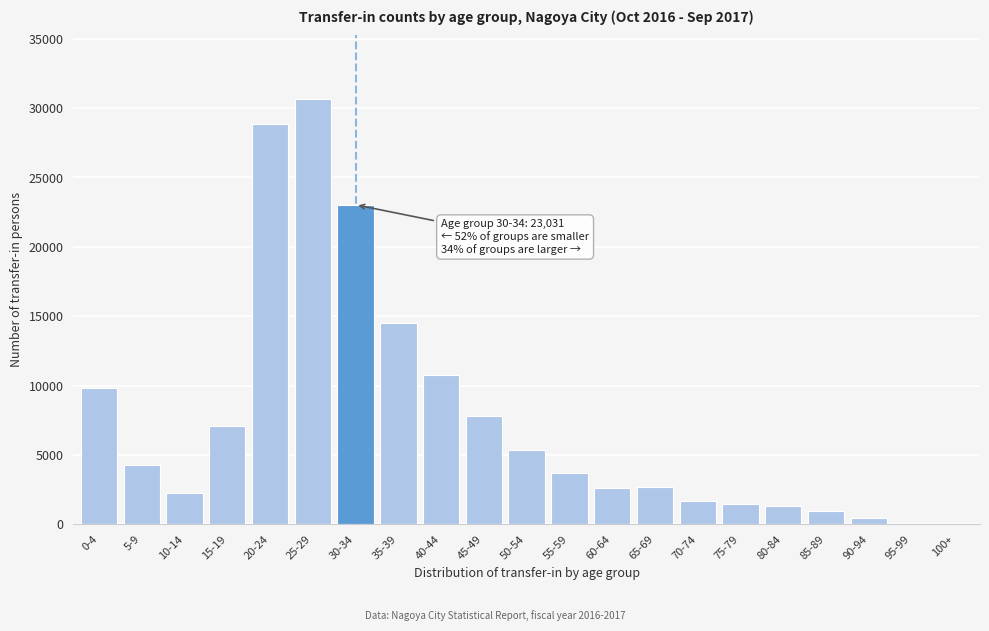

Is it true that the value at 60-64 is 2617?

True